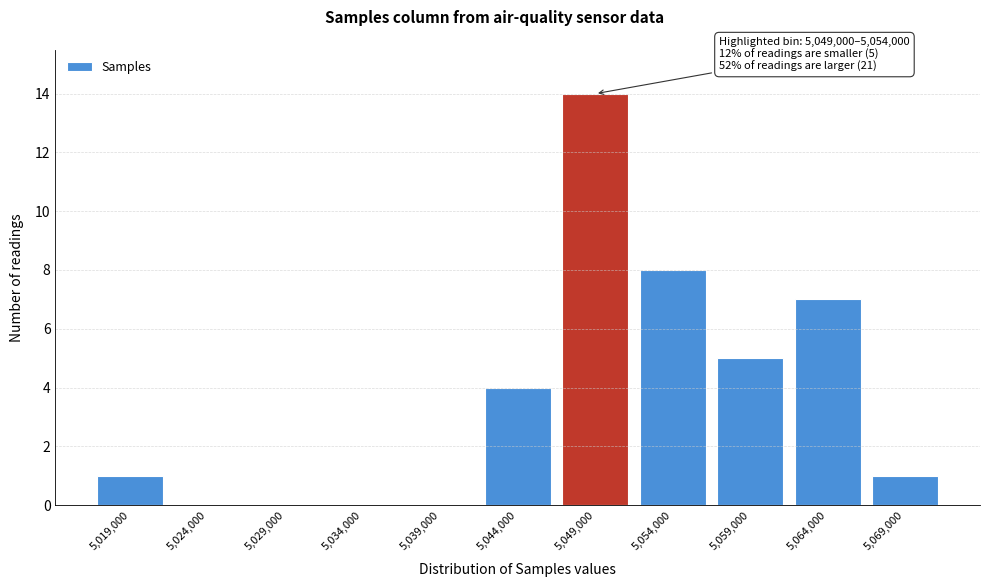

Reading left to right, extract all data points from this chart.

5,019,000=1	5,024,000=0	5,029,000=0	5,034,000=0	5,039,000=0	5,044,000=4	5,049,000=14	5,054,000=8	5,059,000=5	5,064,000=7	5,069,000=1